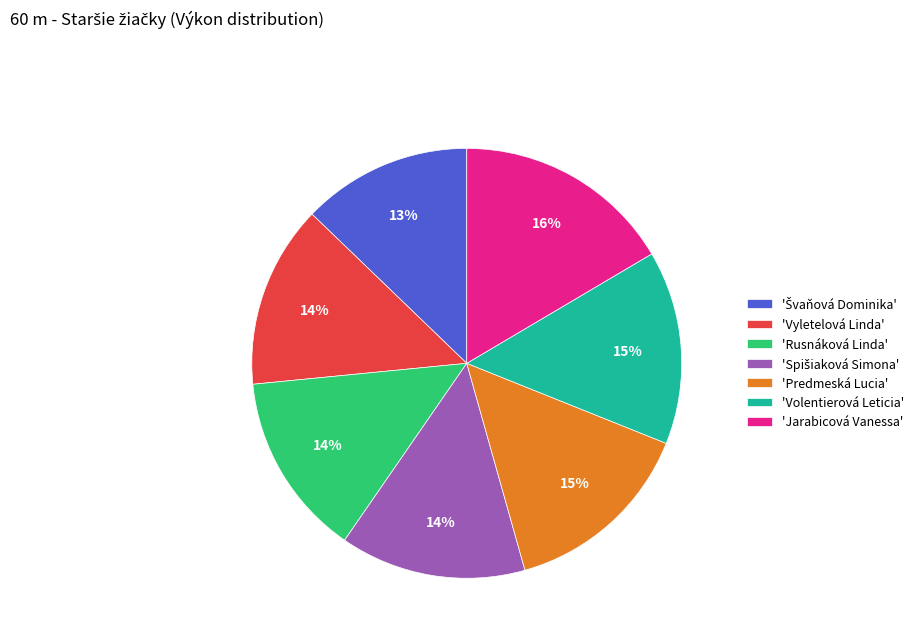

Does any single category account for the majority?

No